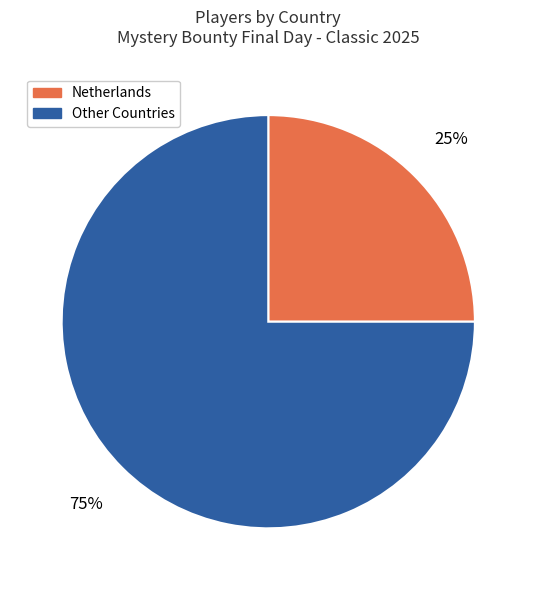

Does Netherlands represent more than half of the total?

No